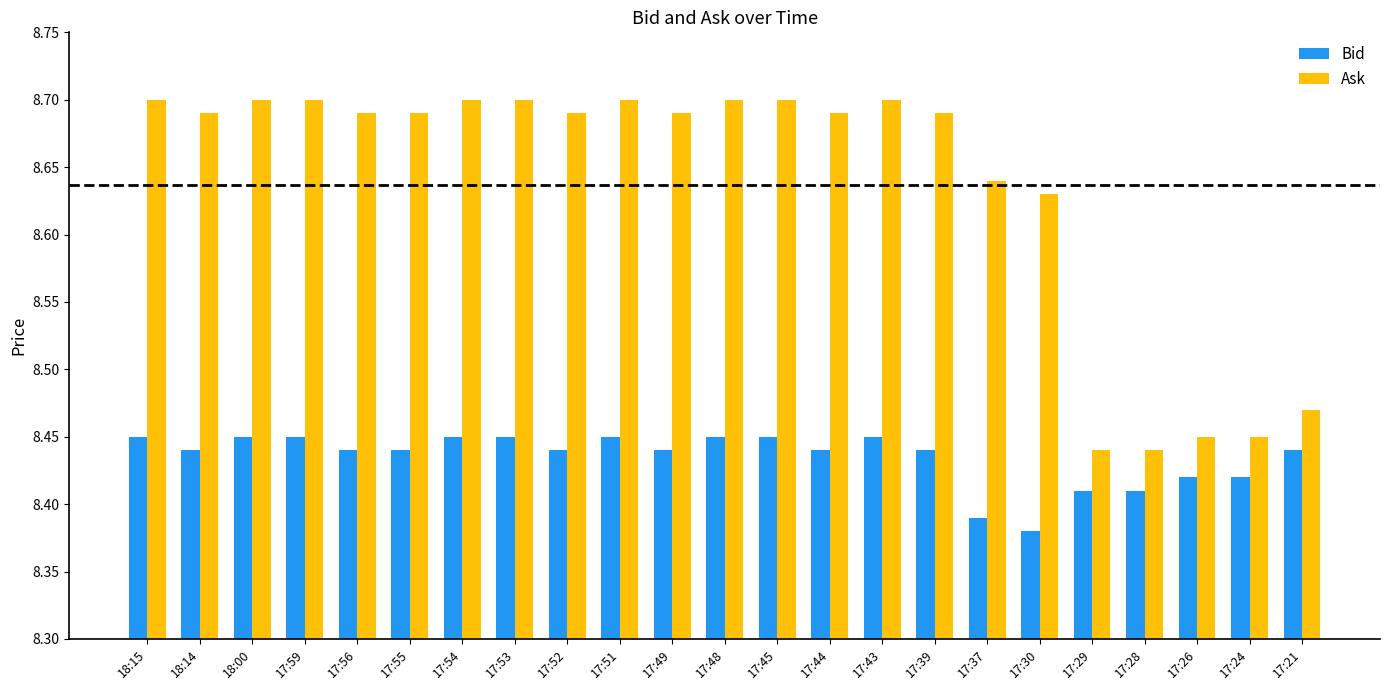

Rank the series at 17:39 from lowest to highest value.

Bid, Ask